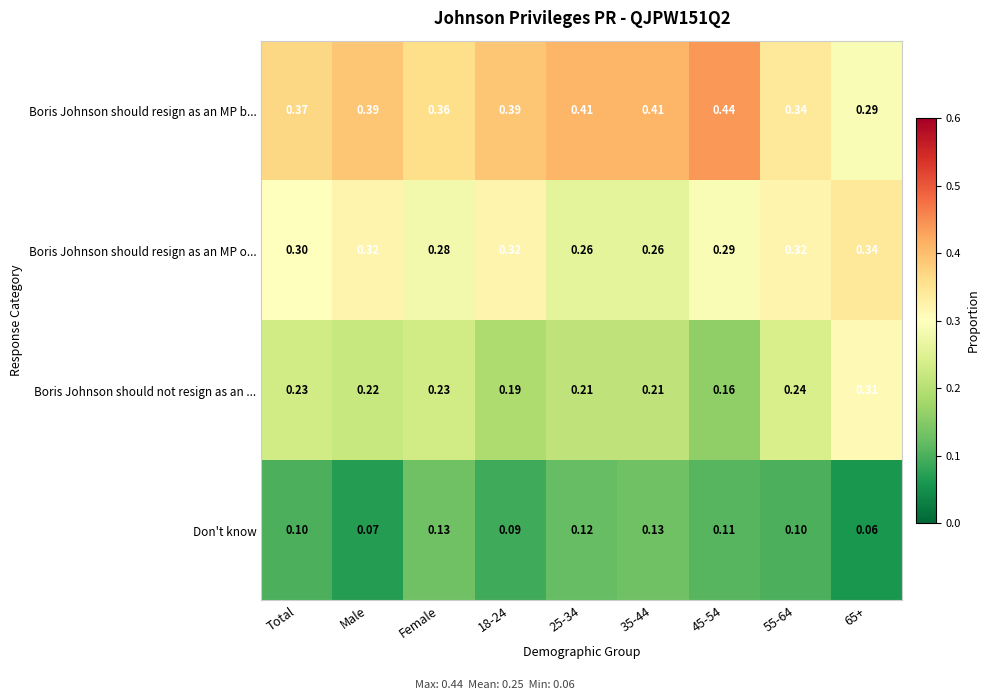

Is the value of Boris Johnson should not resign as an ... at 65+ greater than the value of Boris Johnson should resign as an MP o... at 18-24?

No